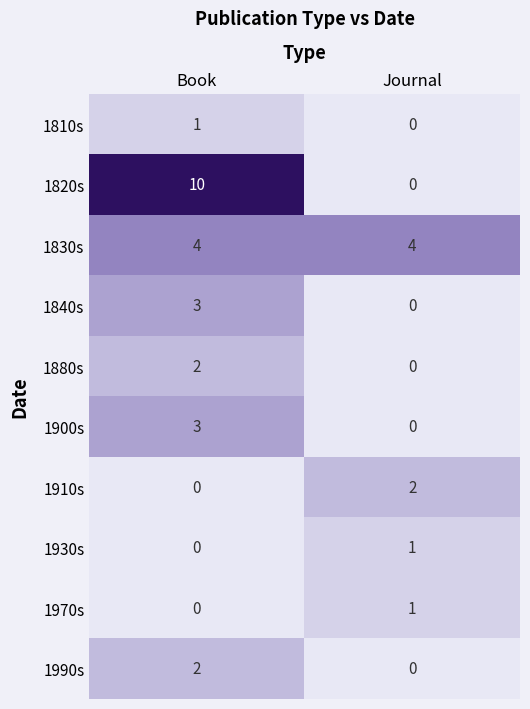

List the labels in order of 1910s value, largest first.

Journal, Book